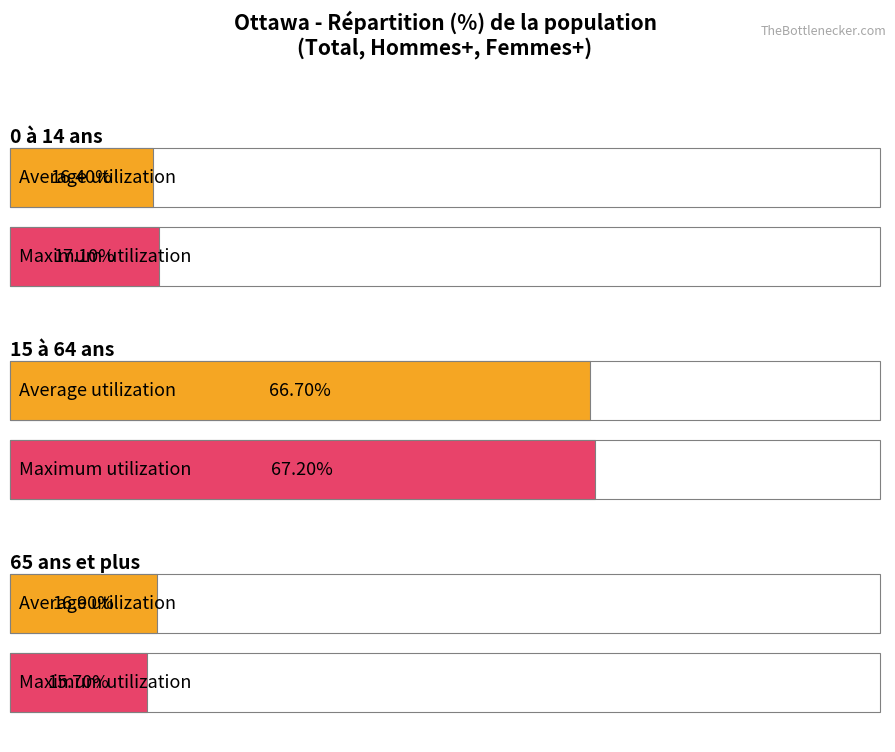

Which series changed the most between 0 à 14 ans and 65 ans et plus?

Maximum utilization